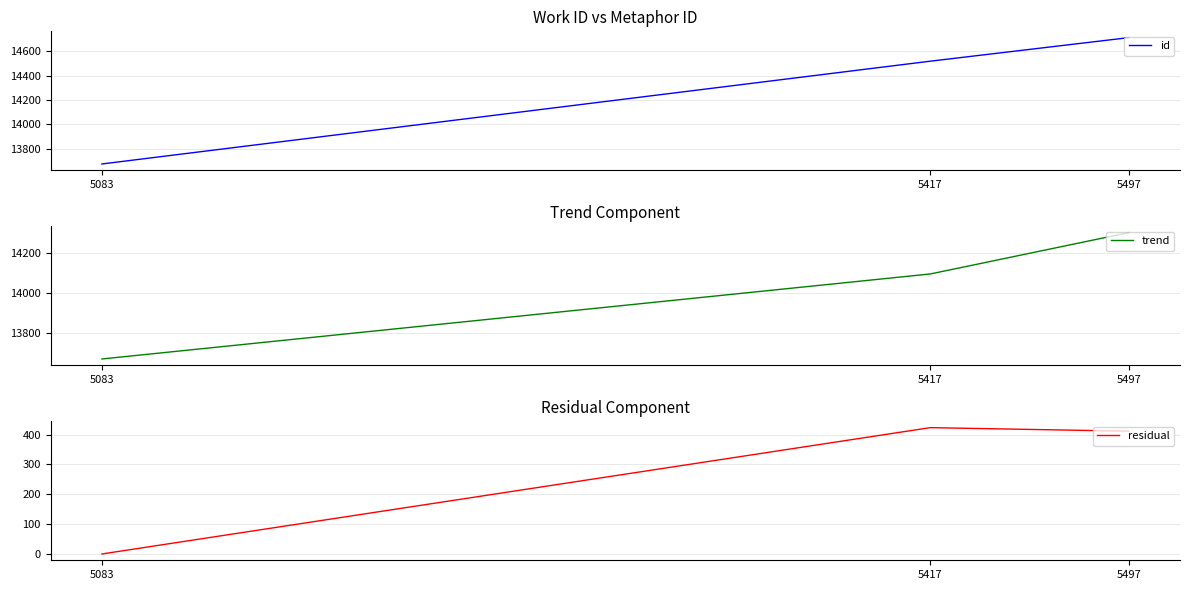

How many id values are between 13673 and 14714?

3